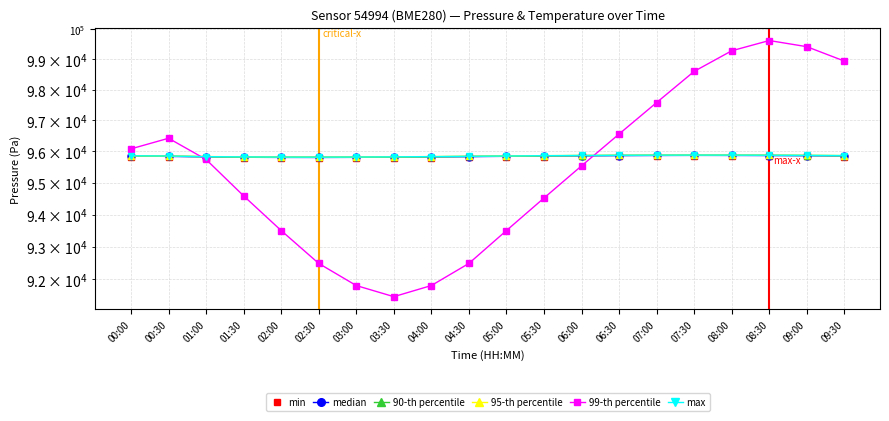

Reading left to right, what are all the values shown in this chart?

min: 95828.7	95813.4	95800.0	95795.0	95790.0	95788.0	95792.0	95798.0	95805.0	95815.0	95825.0	95835.0	95842.0	95848.0	95852.0	95855.0	95853.0	95850.0	95845.0	95838.0
median: 95859.5	95842.0	95829.4	95814.5	95810.0	95808.5	95812.0	95818.0	95825.0	95835.0	95845.0	95855.0	95862.0	95868.0	95872.0	95875.0	95873.0	95870.0	95865.0	95858.0
90-th percentile: 95855.0	95848.9	95832.7	95822.4	95816.0	95814.0	95818.0	95824.0	95831.0	95841.0	95851.0	95861.0	95868.0	95874.0	95878.0	95881.0	95879.0	95876.0	95871.0	95864.0
95-th percentile: 95860.0	95853.9	95837.7	95827.4	95821.0	95819.0	95823.0	95829.0	95836.0	95846.0	95856.0	95866.0	95873.0	95879.0	95883.0	95886.0	95884.0	95881.0	95876.0	95869.0
99-th percentile: 96084.0	96424.0	95744.0	94588.0	93500.0	92480.0	91800.0	91460.0	91800.0	92480.0	93500.0	94520.0	95540.0	96560.0	97580.0	98600.0	99280.0	99620.0	99416.0	98940.0
max: 95862.5	95855.0	95833.8	95826.8	95820.0	95818.0	95822.0	95828.0	95835.0	95845.0	95855.0	95865.0	95872.0	95878.0	95882.0	95885.0	95883.0	95880.0	95875.0	95868.0